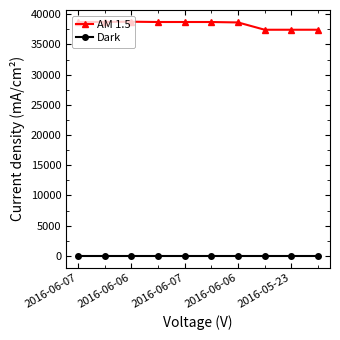

Does the chart have visible grid lines?

No